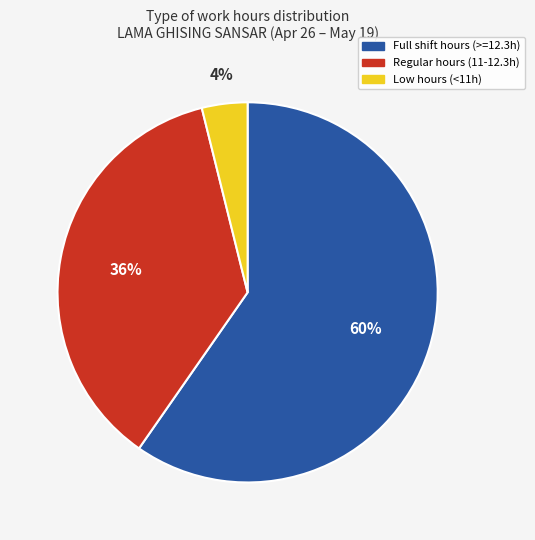

Count the number of slices in the pie.

3